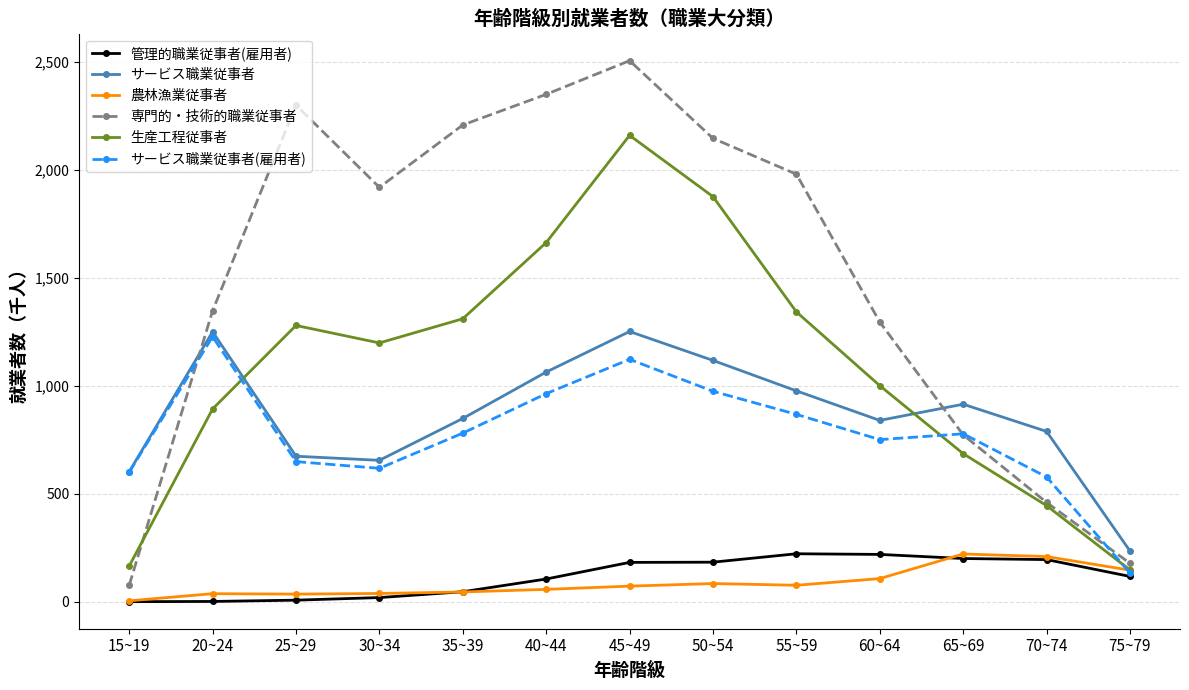

In 農林漁業従事者, how many points are lower than both neighbors (excluding endpoints)?

2